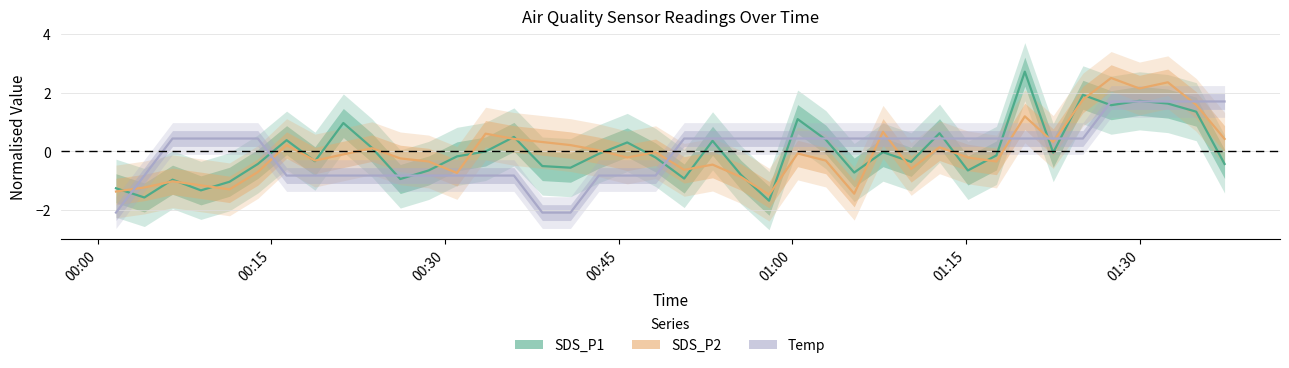

Is this an area chart (filled region under the line)?

No